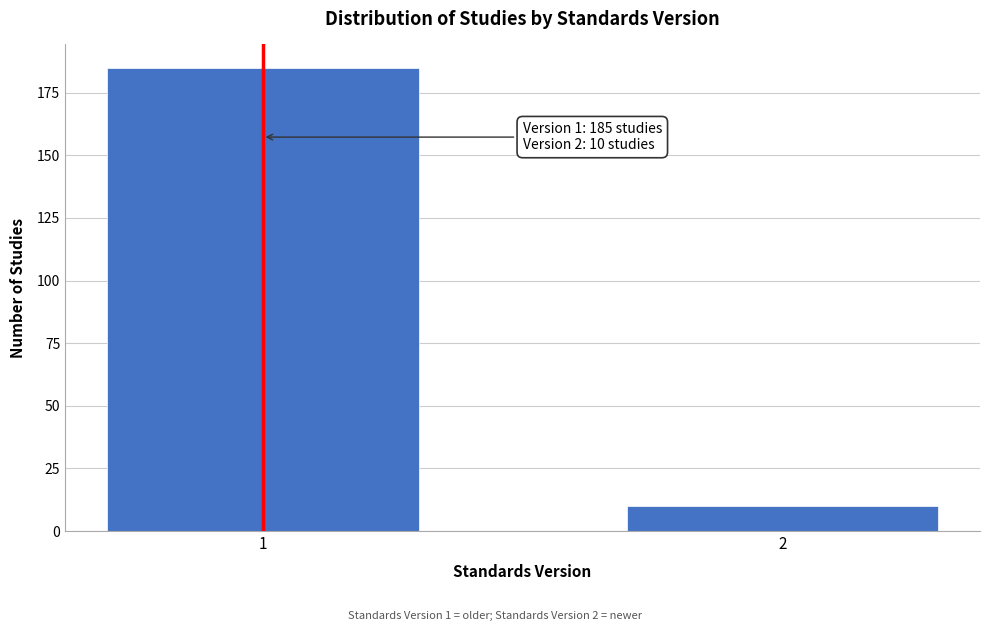

Reading right to left, what are all the values shown in this chart?

10	185